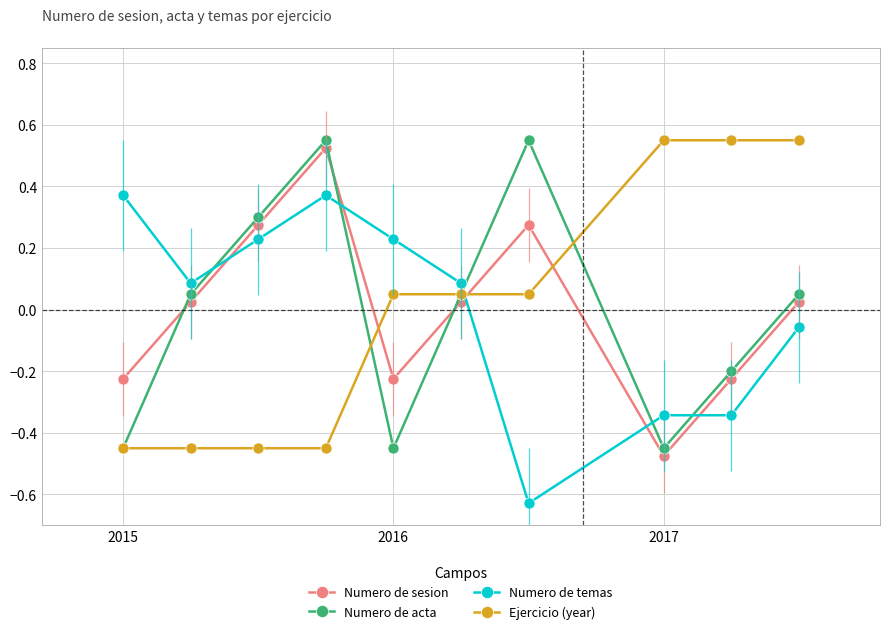

Is it true that Numero de acta equals -0.3 at 2016?

False